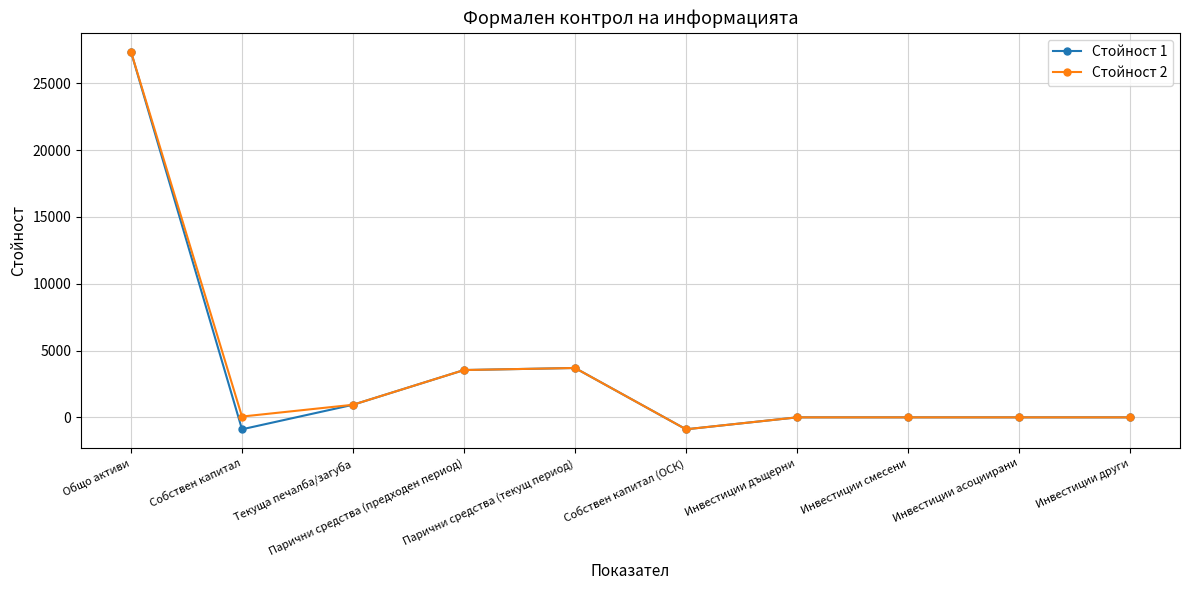

What is the minimum value shown in the chart?

-893